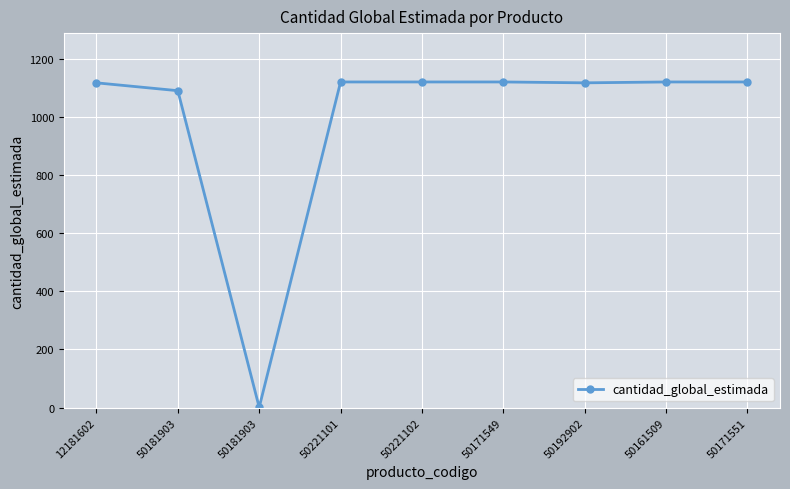

How many points are lower than both their immediate neighbors (excluding endpoints)?

2